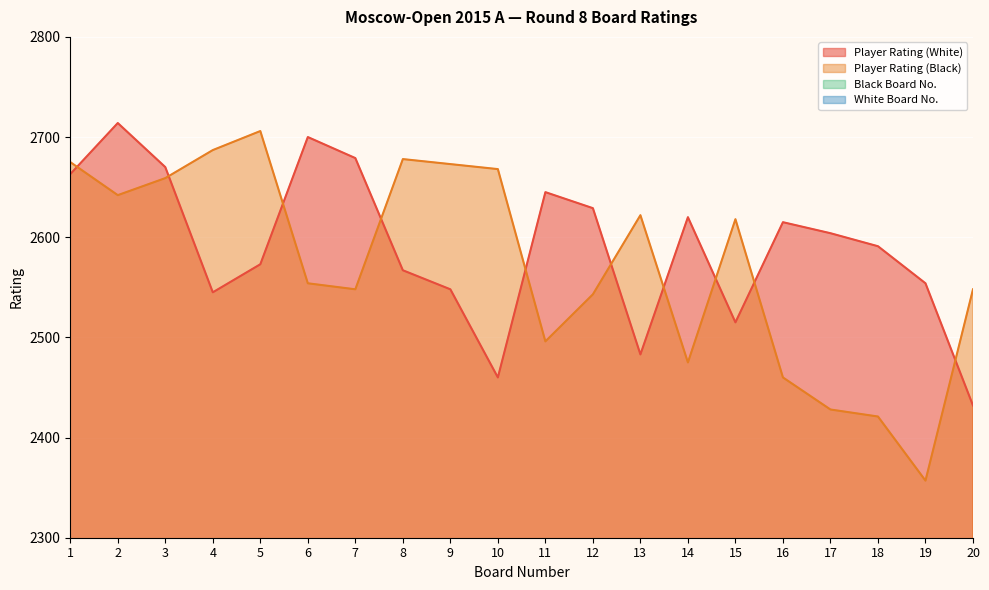

True or false: Player Rating (White) and White Board No. cross at least once.

False